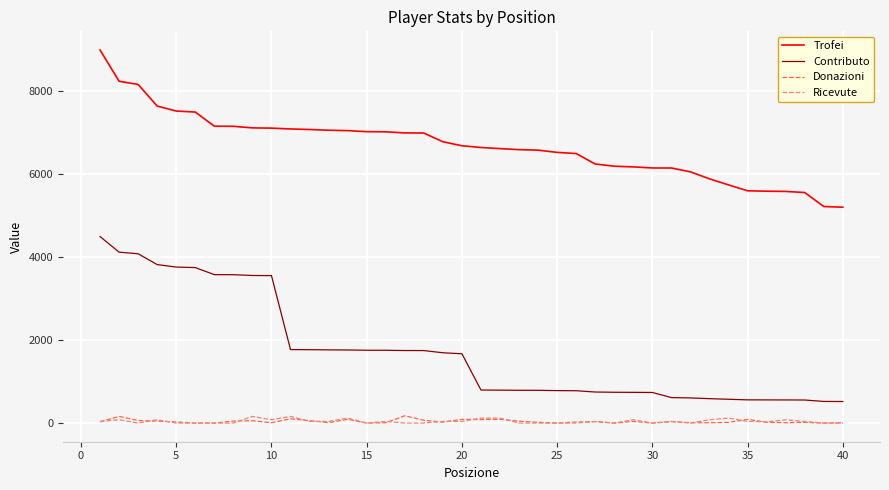

True or false: Donazioni and Contributo intersect in this chart.

False